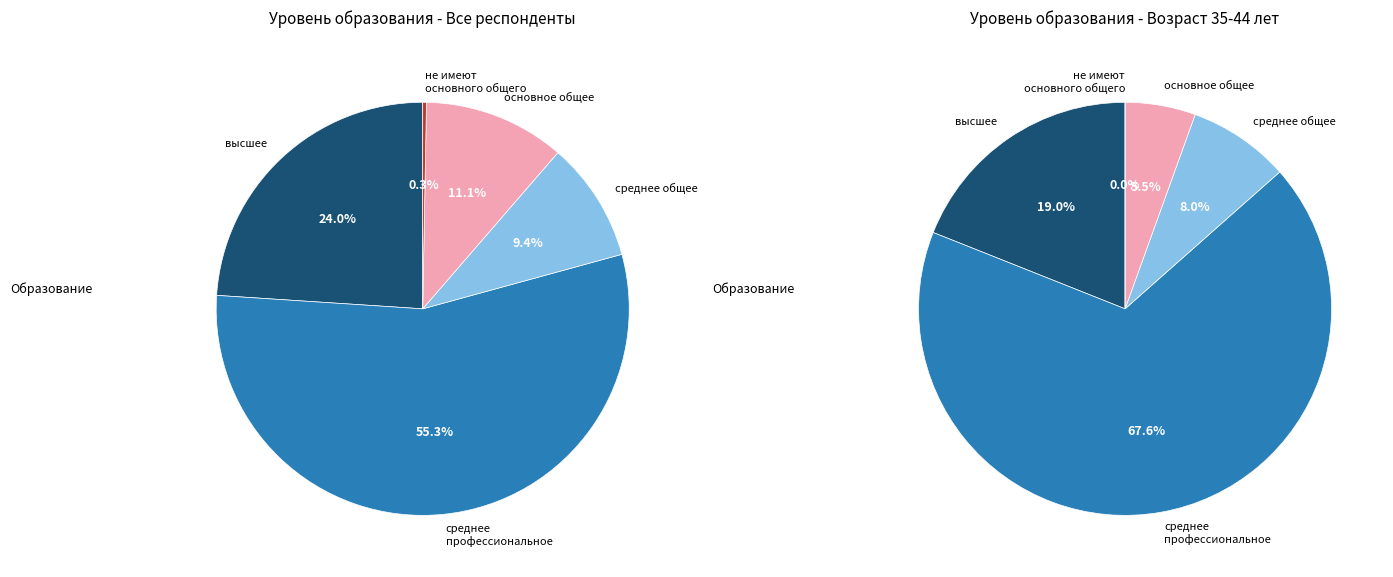

How many slices are in this pie chart?

5